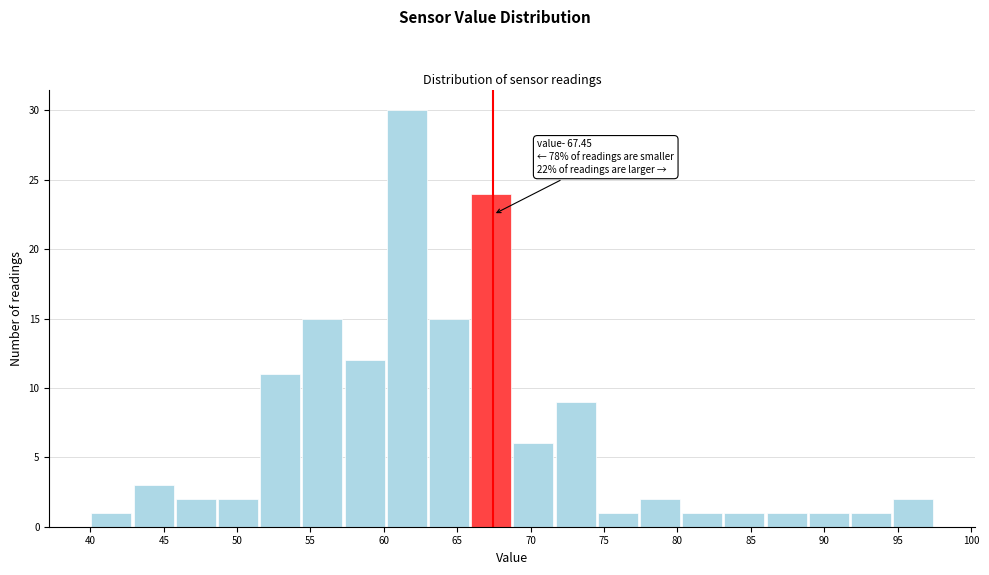

Which range on the x-axis has the tallest bar?

60.0 to 63.0